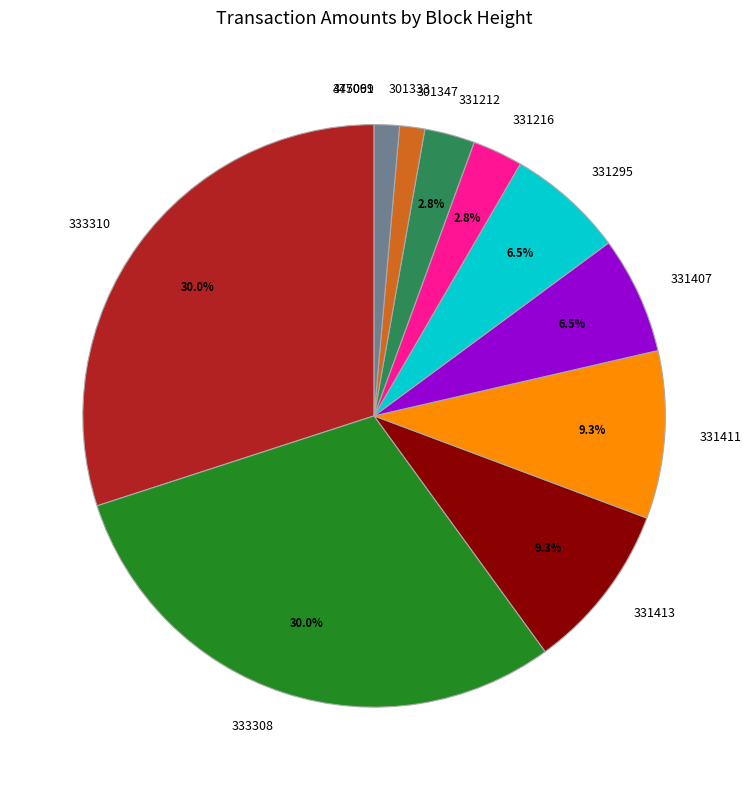

Which has a higher value, 331295 or 301333?

331295